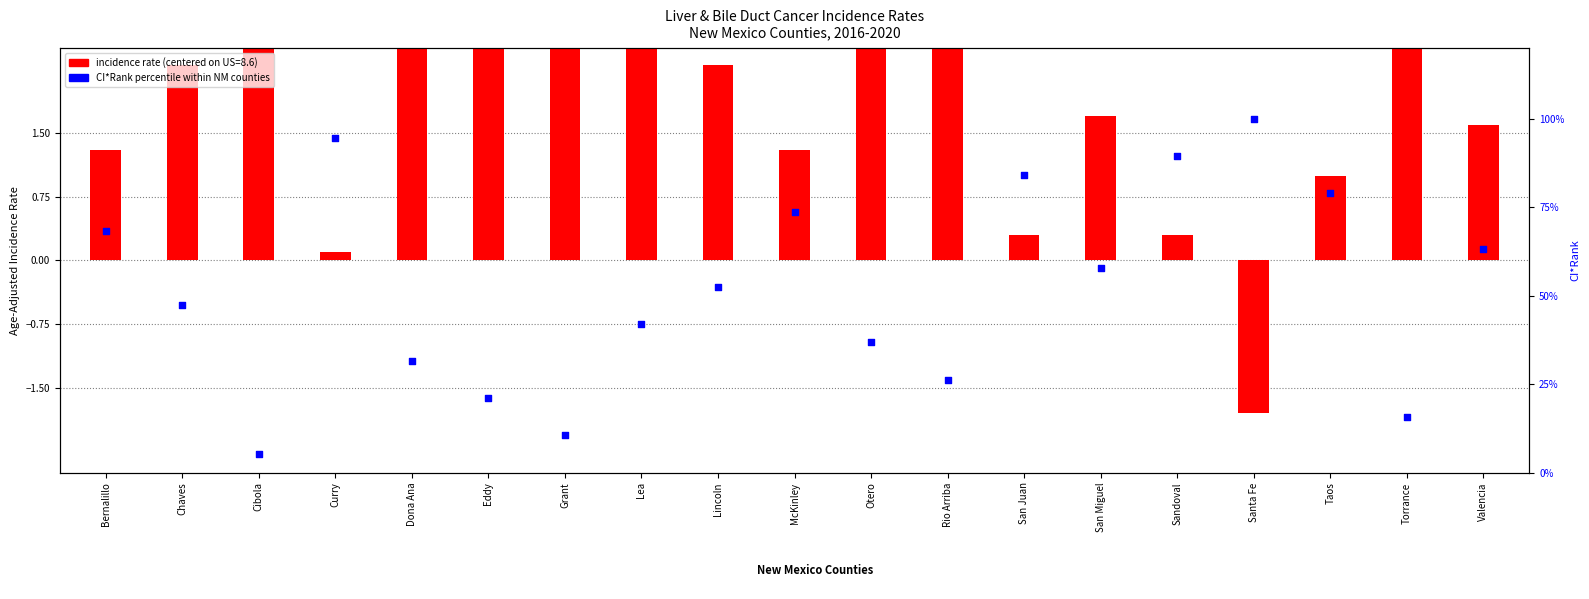

Is the value of incidence rate (centered on US baseline) at San Juan greater than the value of CI*Rank percentile at Dona Ana?

No